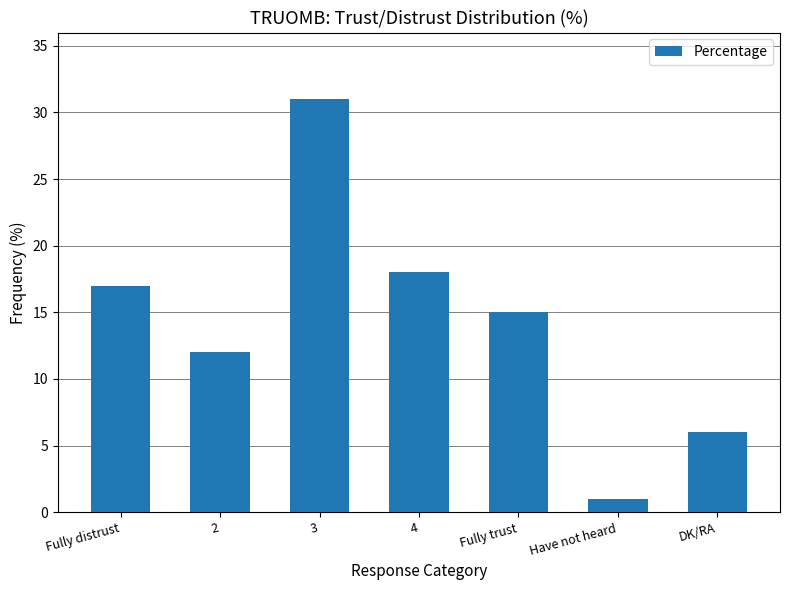

Reading right to left, what are all the values shown in this chart?

DK/RA=6	Have not heard=1	Fully trust=15	4=18	3=31	2=12	Fully distrust=17